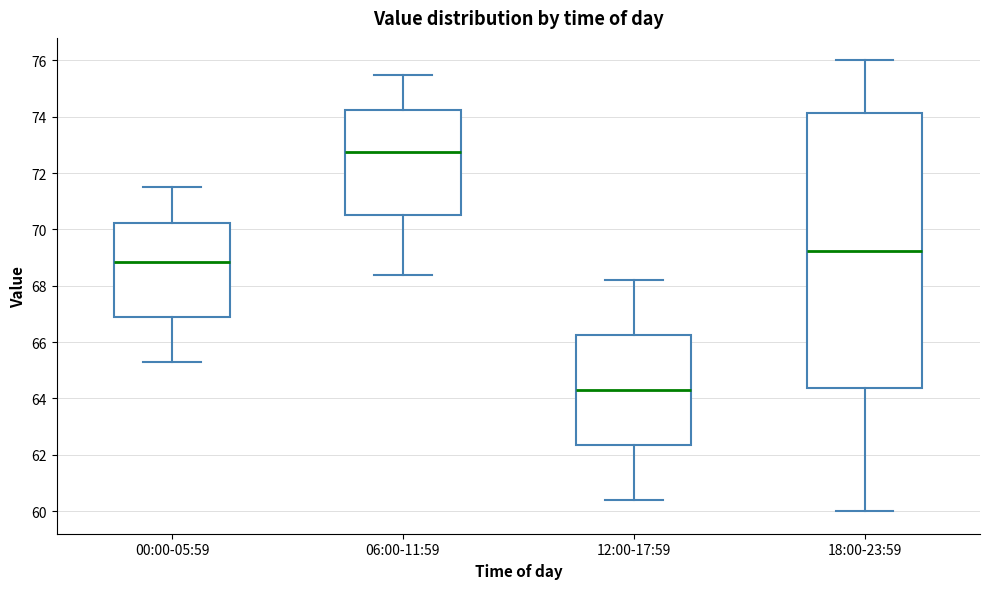

Which box is the tallest, from its lower edge to its upper edge?

18:00-23:59